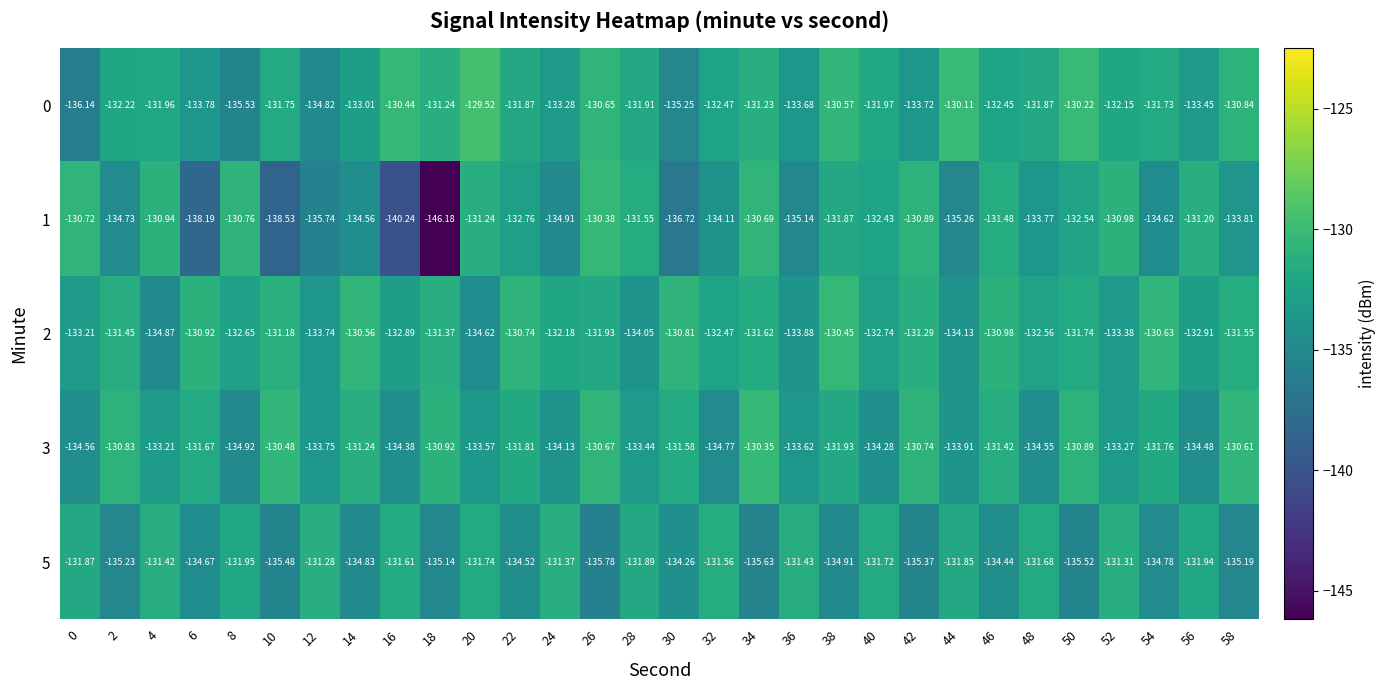

Count the number of data series in this chart.

5